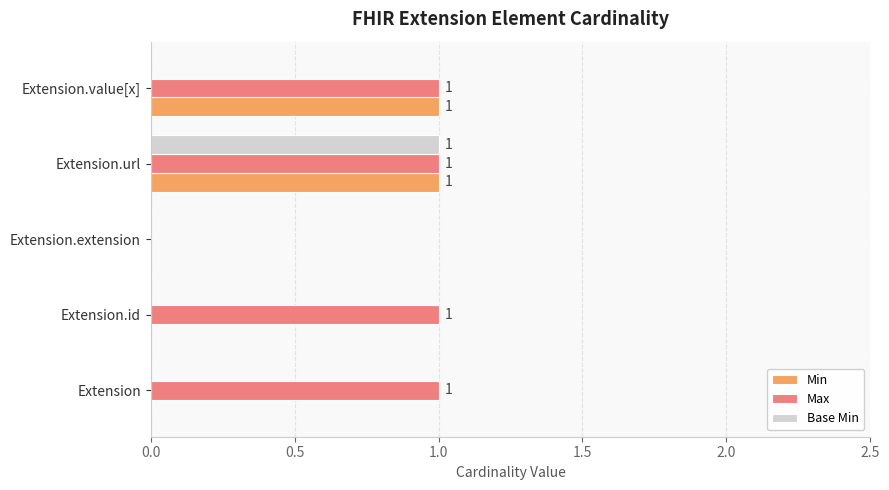

At which category is the sum across all series the highest?

Extension.url